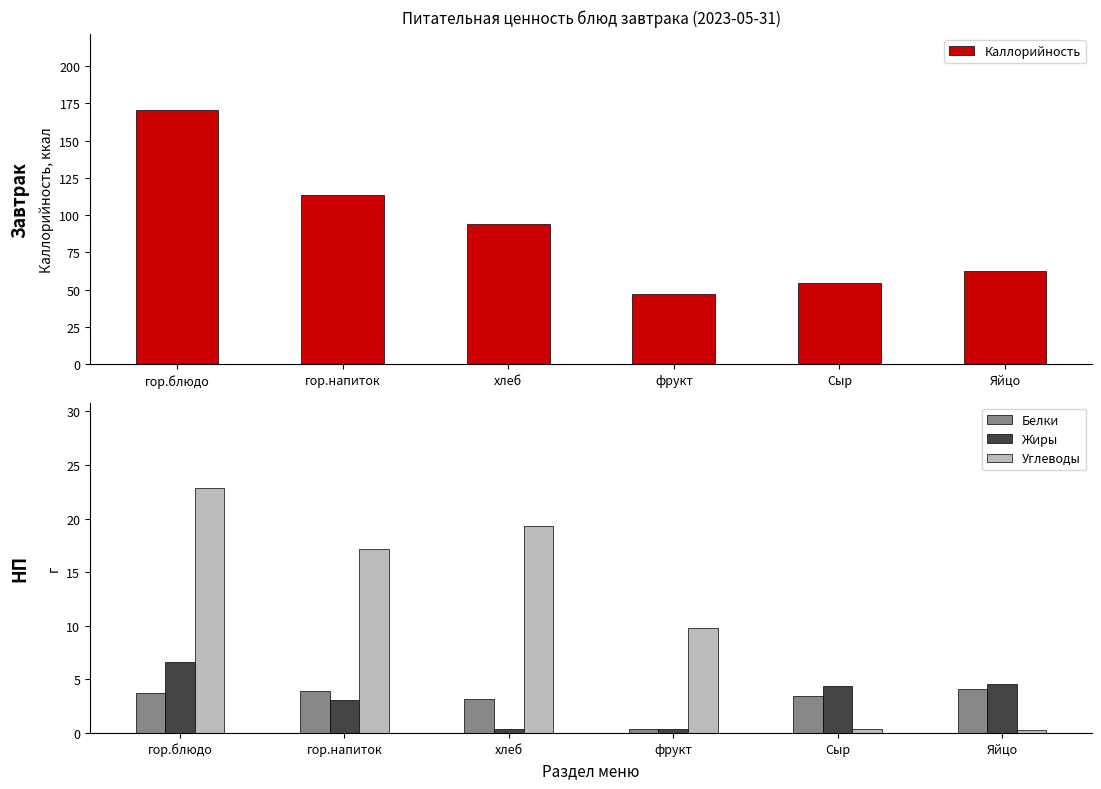

What position from the left is фрукт?

4